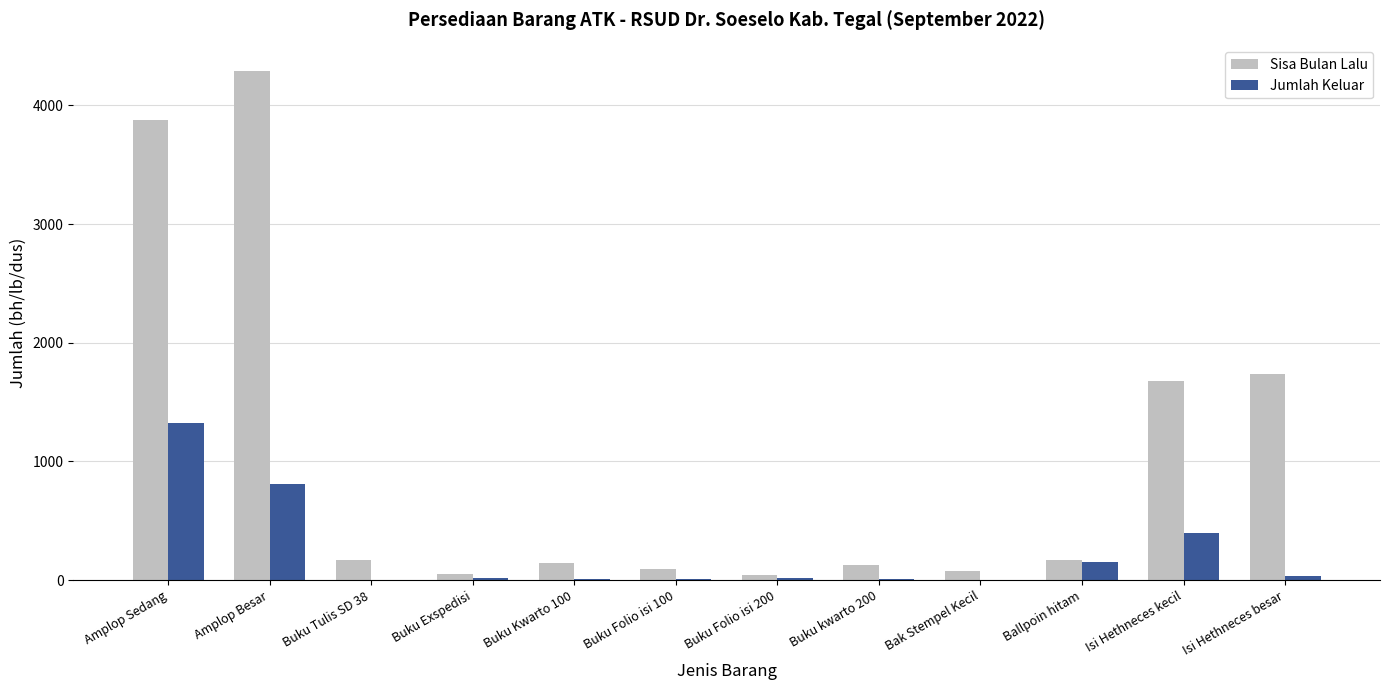

How many distinct data groups are displayed?

2